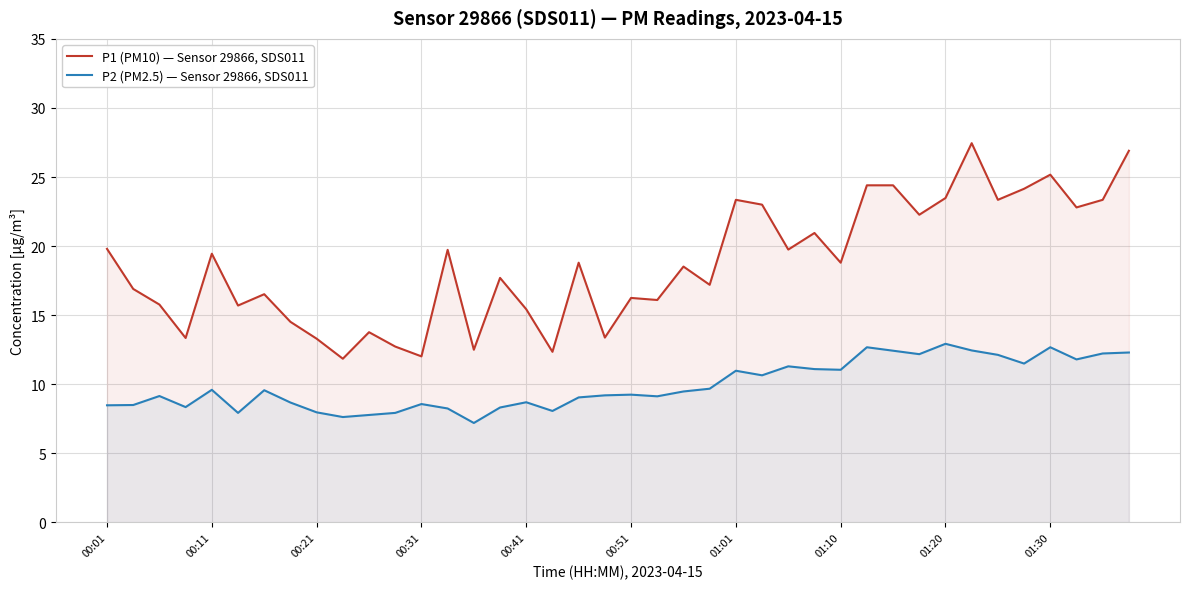

Which series has the largest range (max minus min)?

P1 (PM10) — Sensor 29866, SDS011